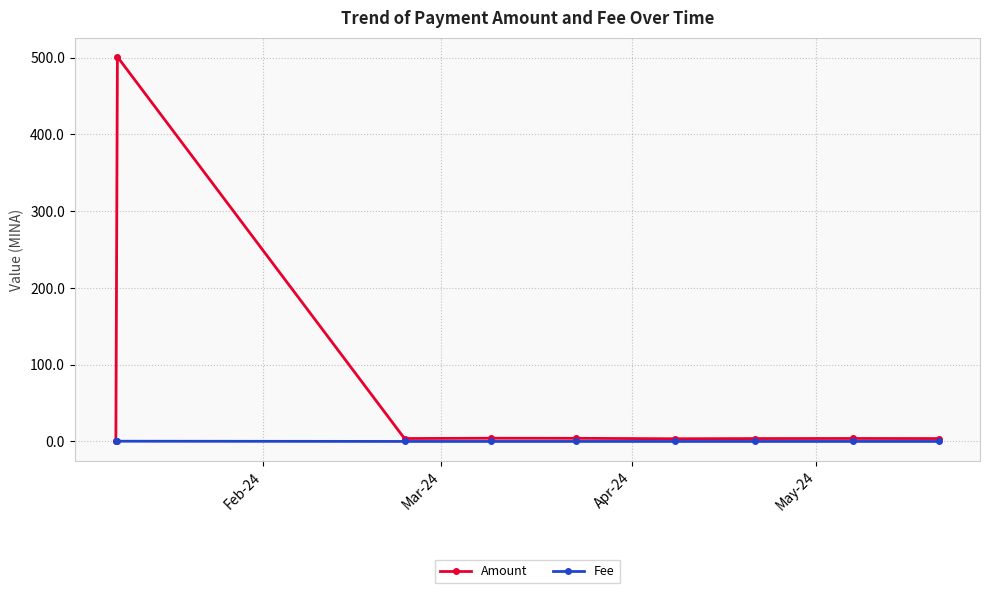

True or false: Amount has more than 0 interior local peaks.

True